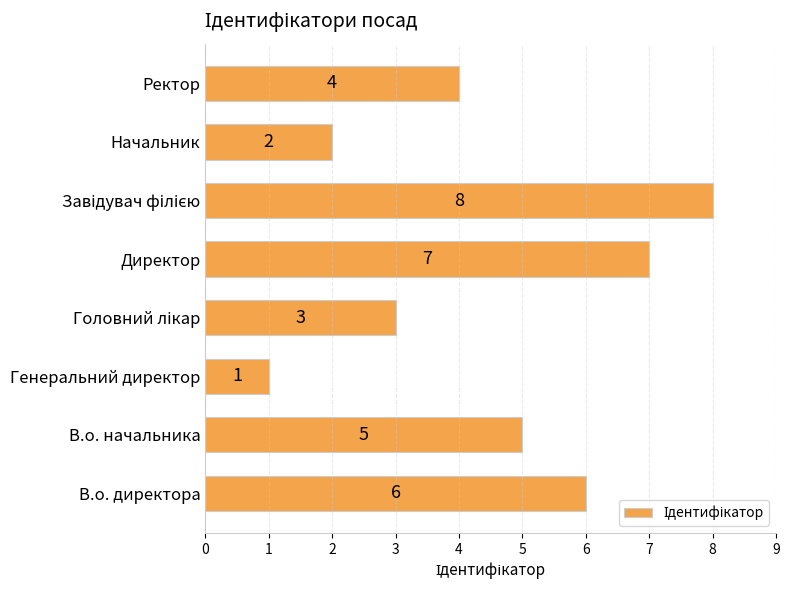

What is the difference between the maximum and minimum values?

7